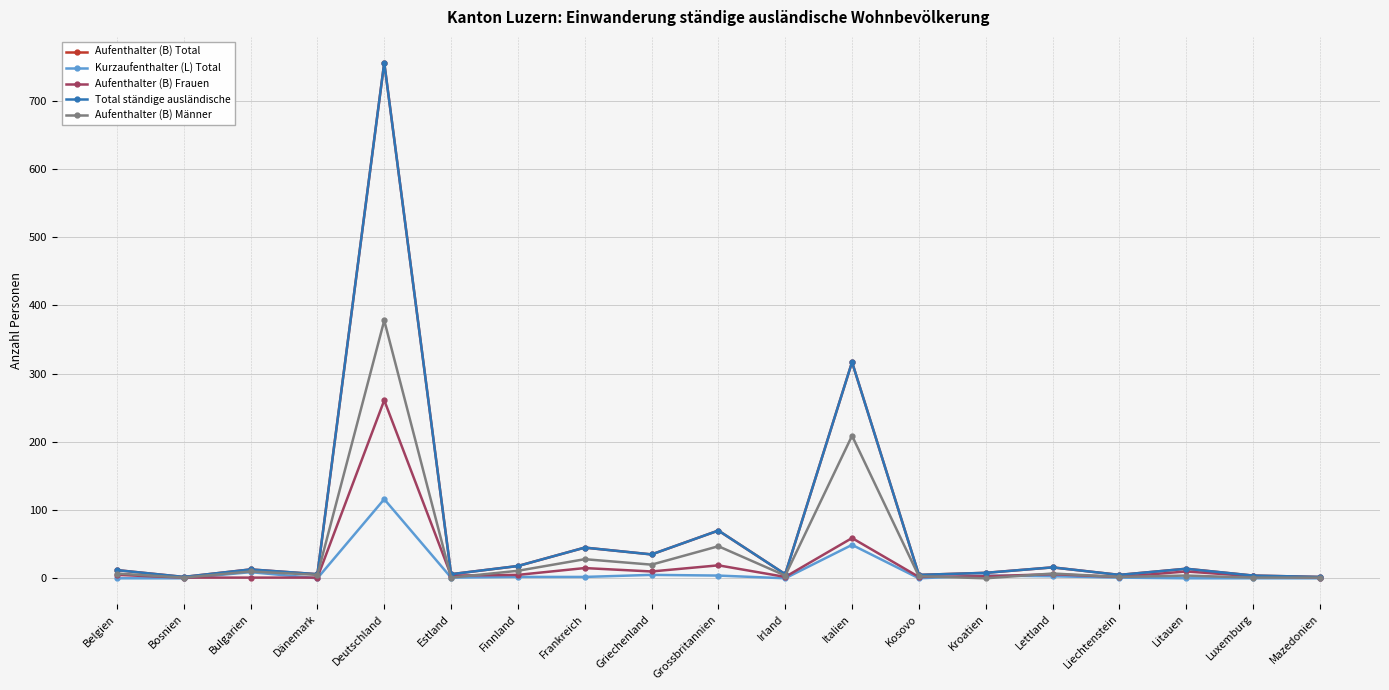

What is the difference between the second highest and minimum values in the Aufenthalter (B) Total series?

315